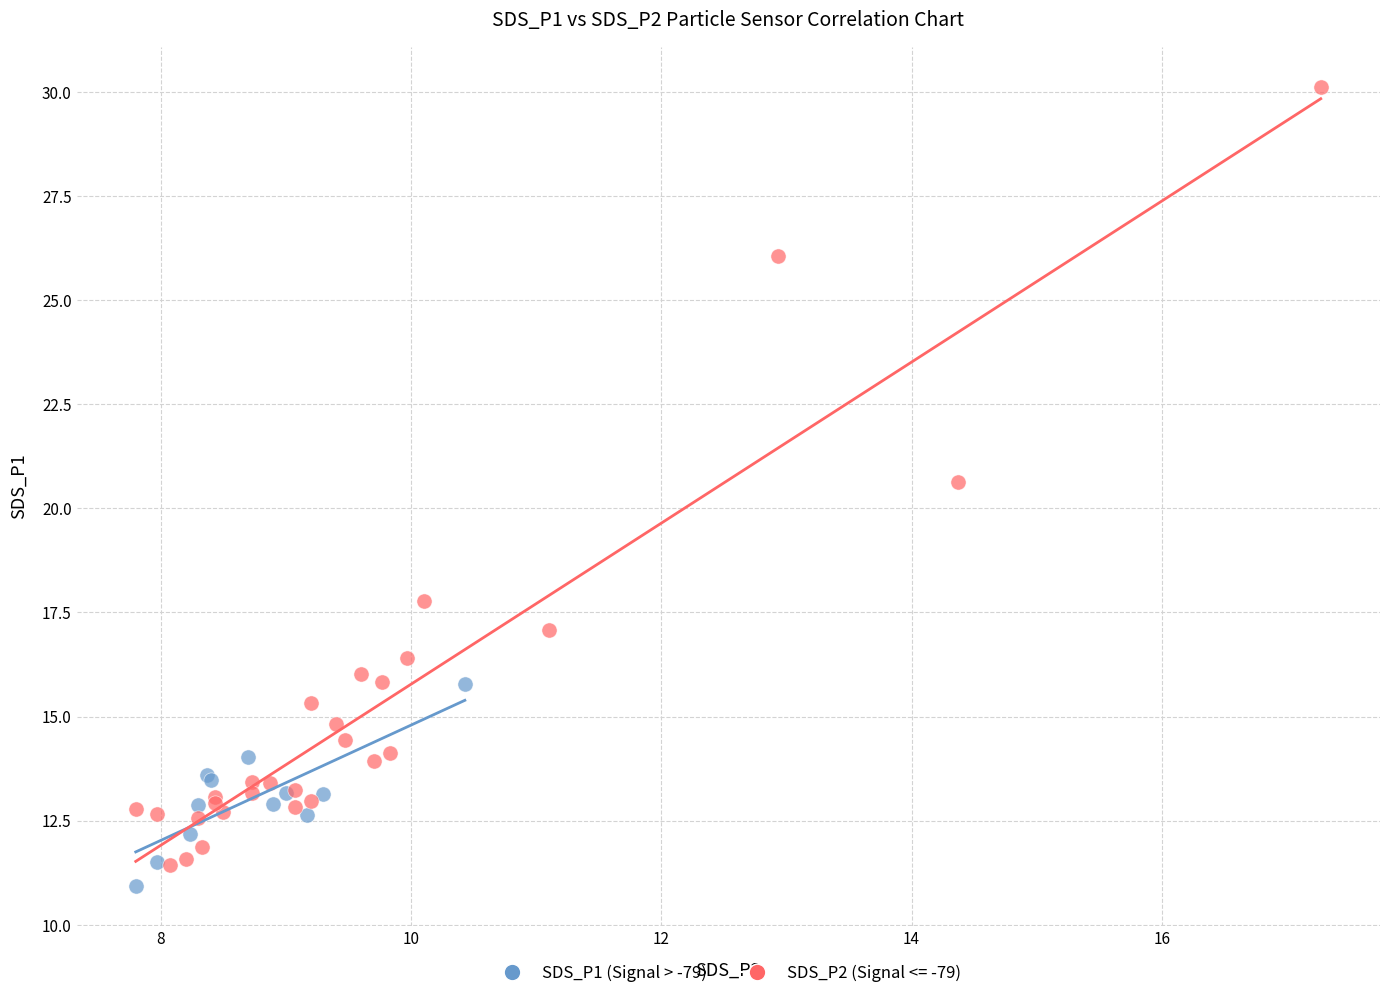

Which series reaches the maximum Y coordinate?

SDS_P2 (Signal <= -79)